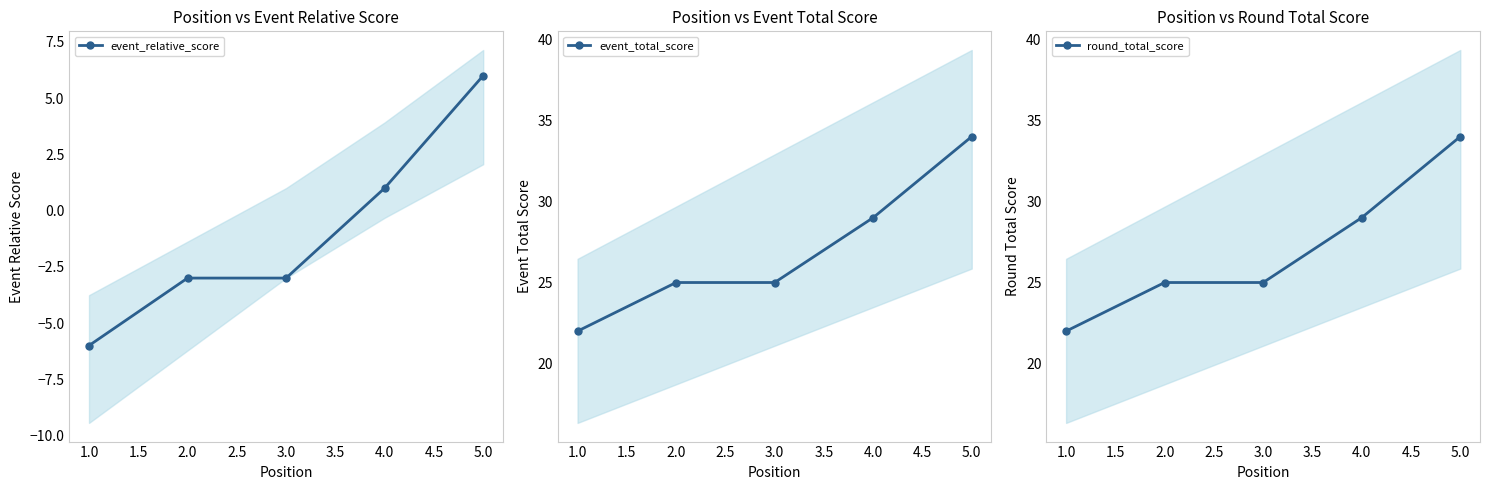

At how many categories does at least one series exceed 3?

5